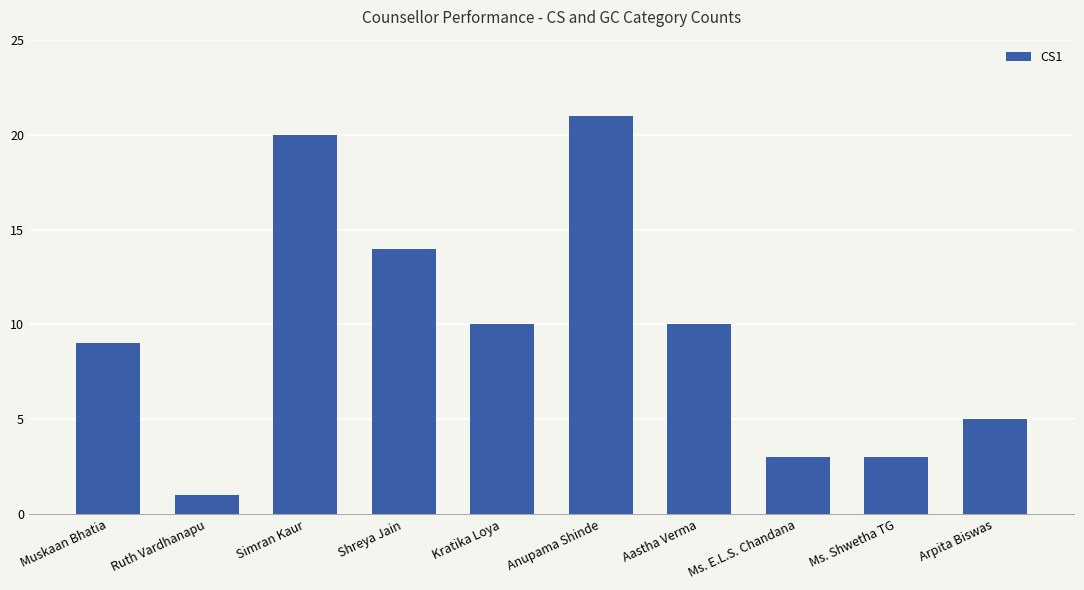

What is the ratio of the value at Anupama Shinde to the value at Aastha Verma?

2.1